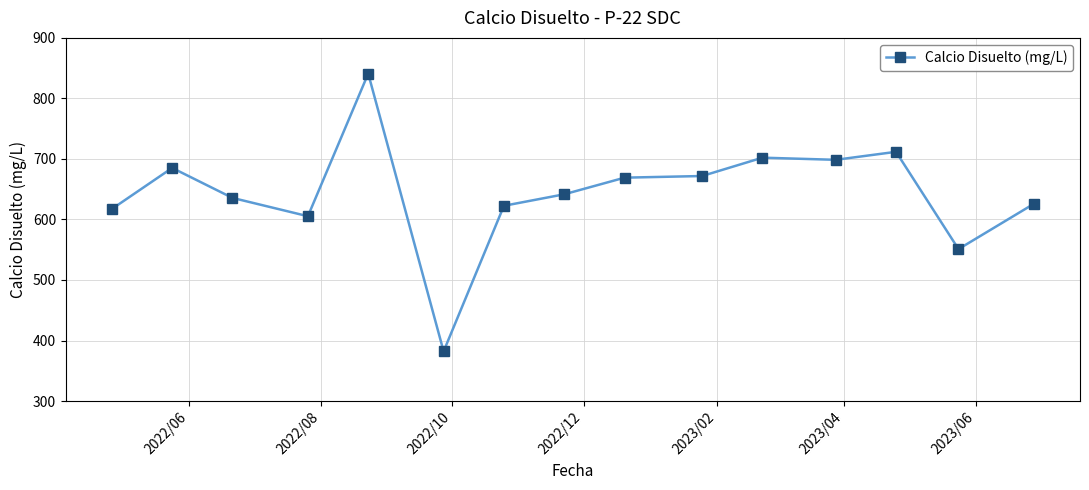

Count the number of values greater than 641.

8